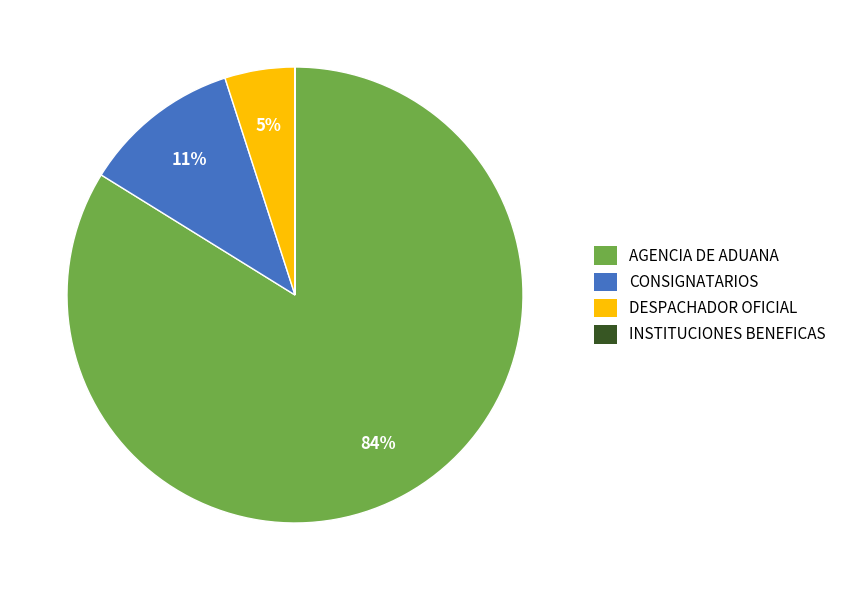

What percentage is the AGENCIA DE ADUANA slice, to the nearest percent?

84%